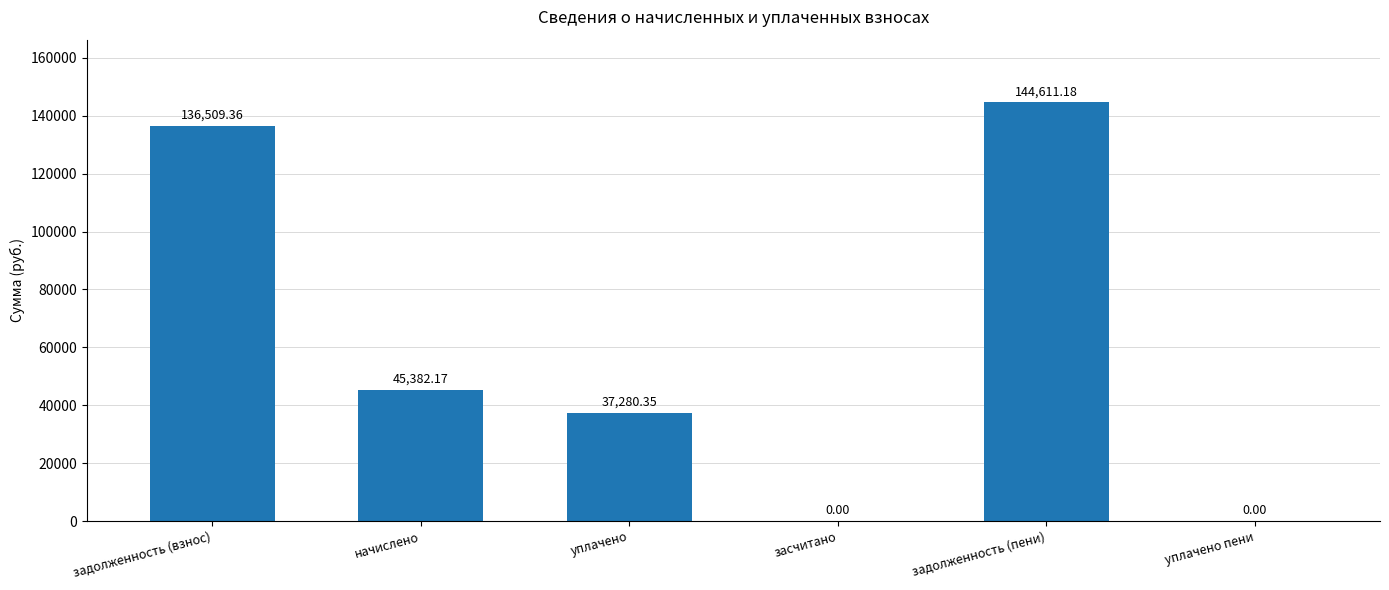

What is the change in value from начислено to уплачено?

-8101.8